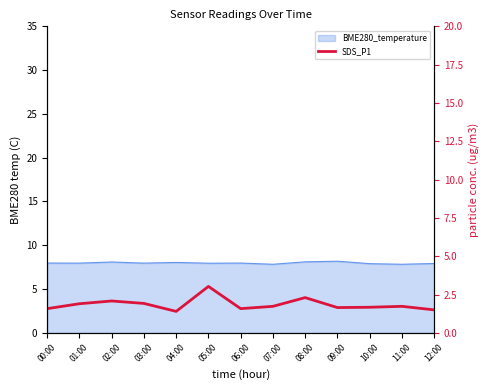

Reading right to left, extract all data points from this chart.

1.5	1.7	1.7	1.6	2.3	1.7	1.6	3.0	1.4	1.9	2.1	1.9	1.6